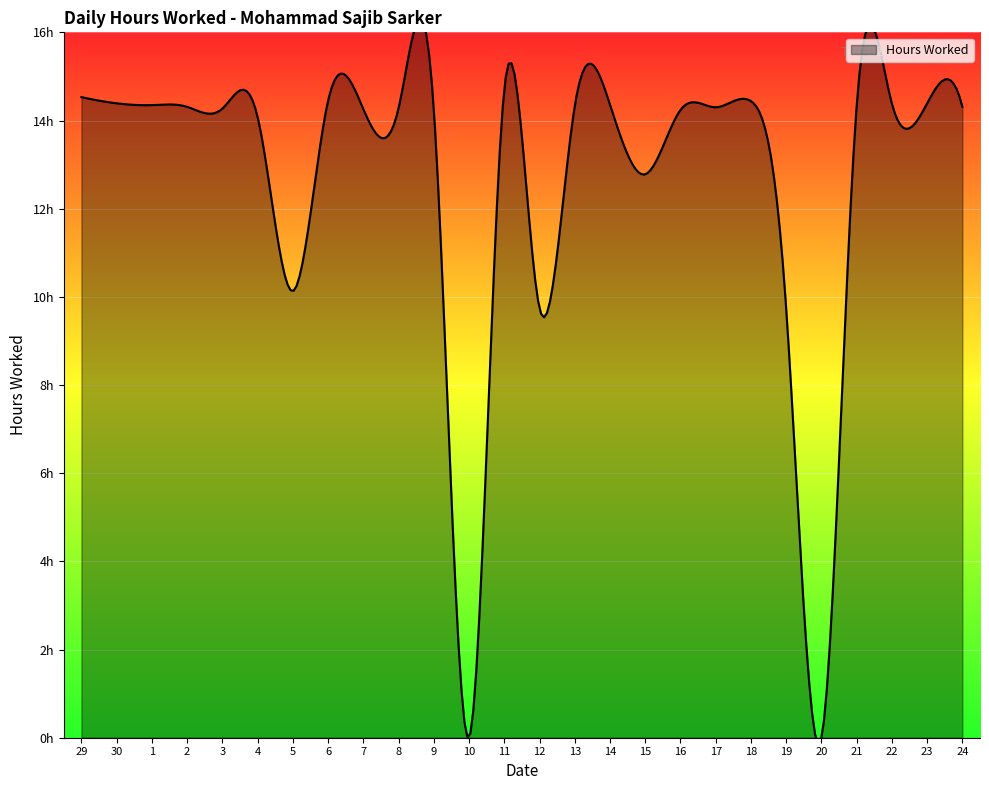

Between 6 and 19, which is larger?

6